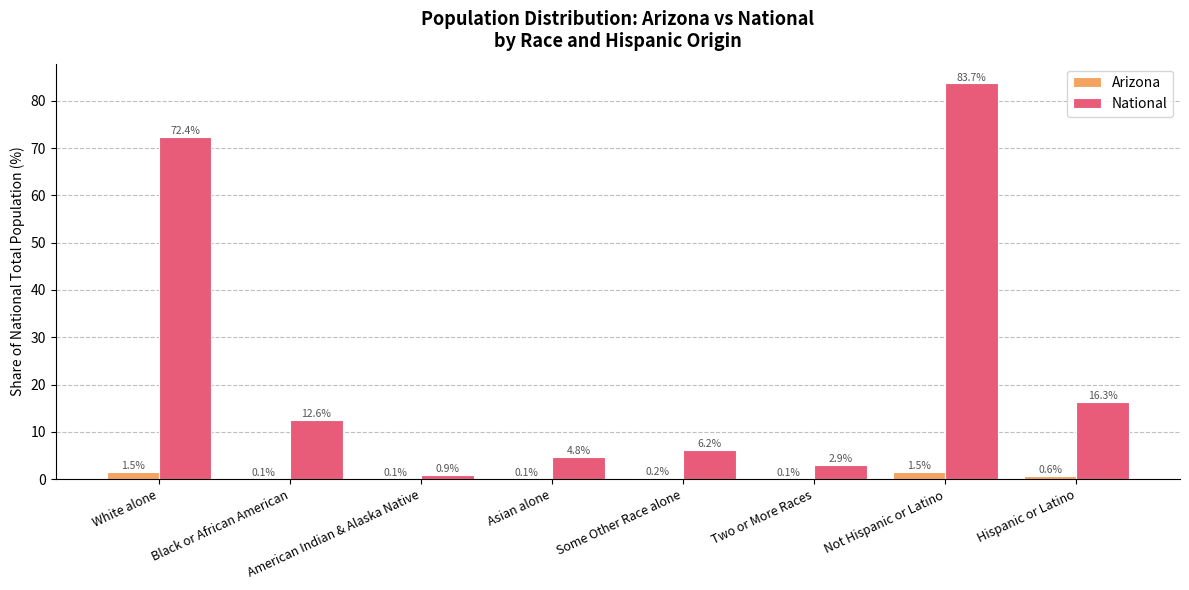

Which label corresponds to the largest value in the chart?

Not Hispanic or Latino